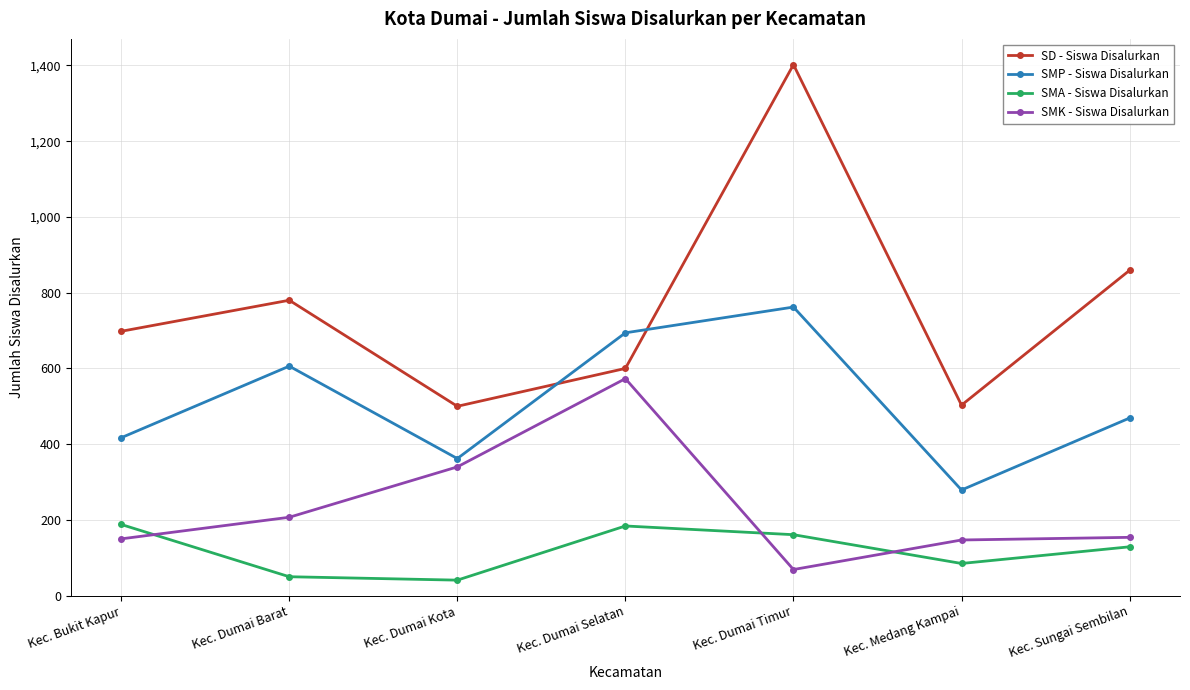

What is the value of the SMK - Siswa Disalurkan point at the 4th from the left?

573